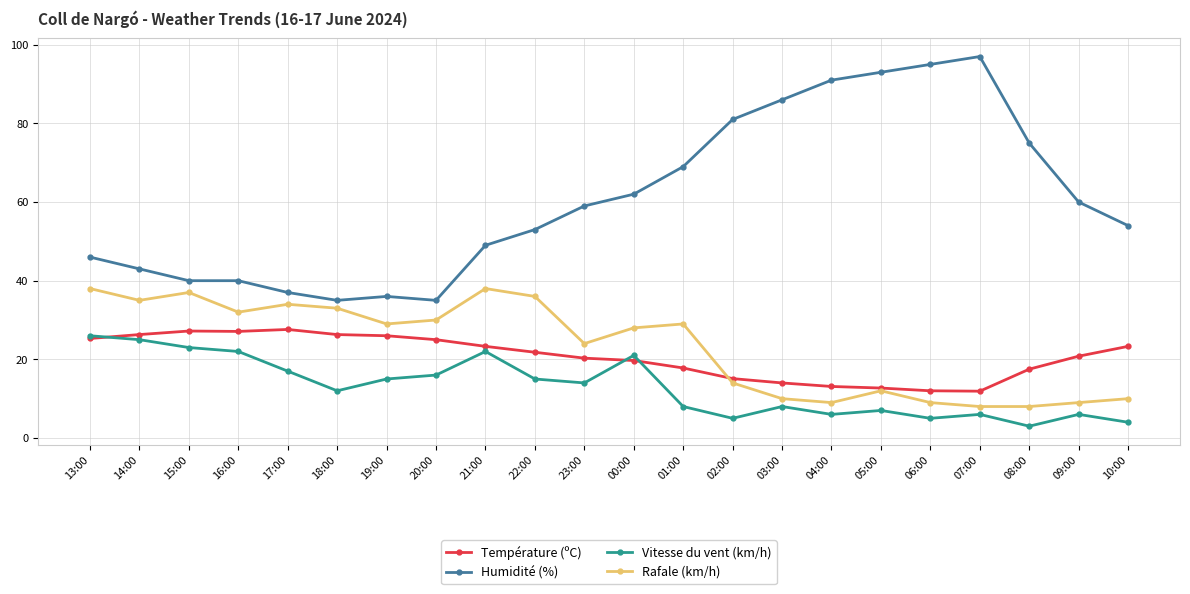

True or false: Humidité (%) and Rafale (km/h) intersect in this chart.

False